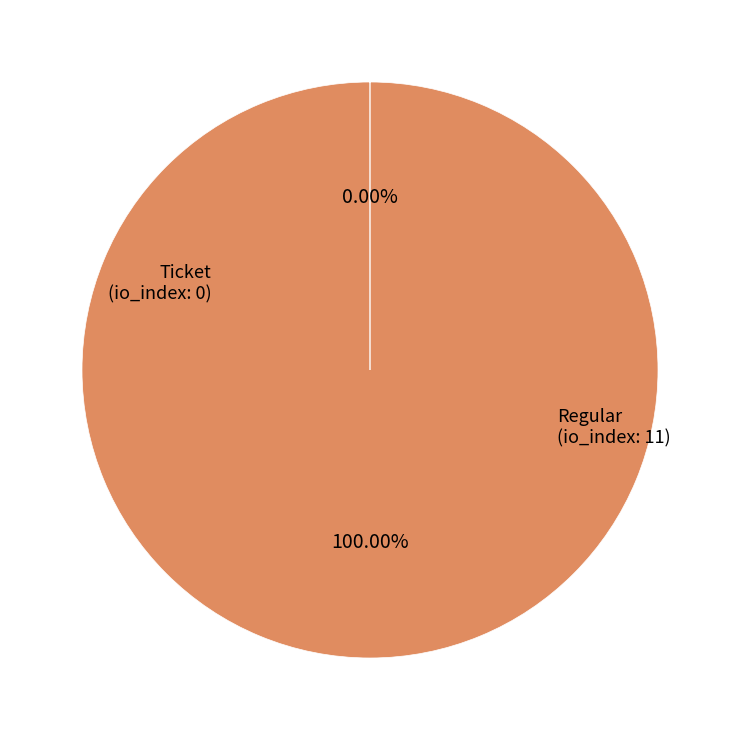

Is there a majority slice in this chart?

Yes